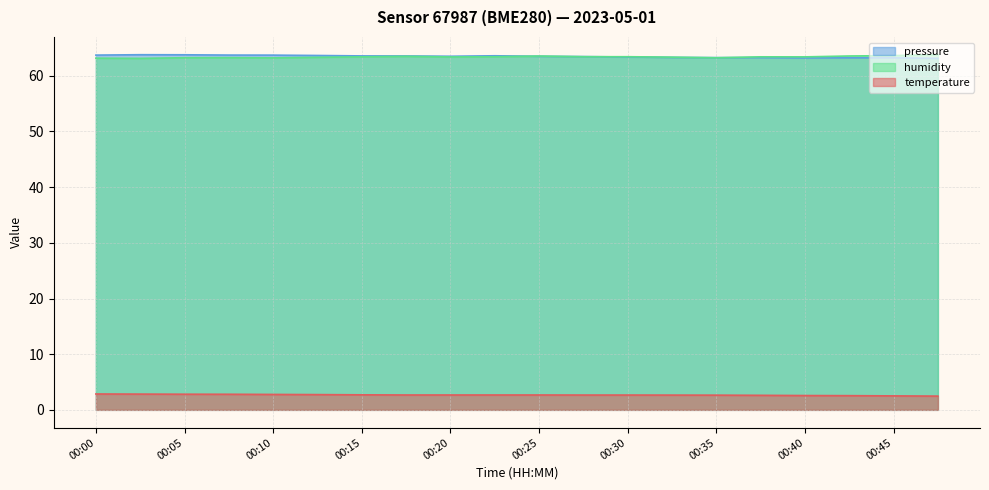

True or false: pressure_norm and temperature intersect in this chart.

False